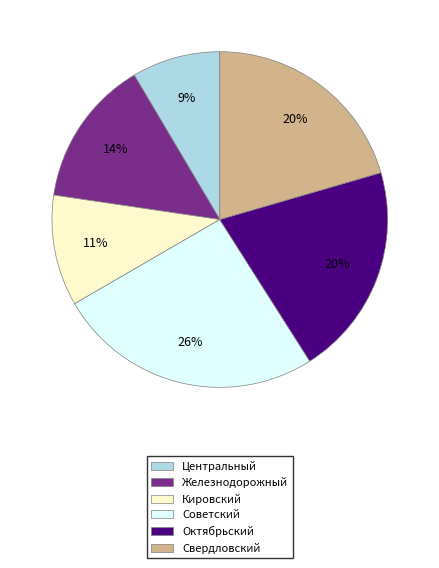

Which slice is the largest?

Советский